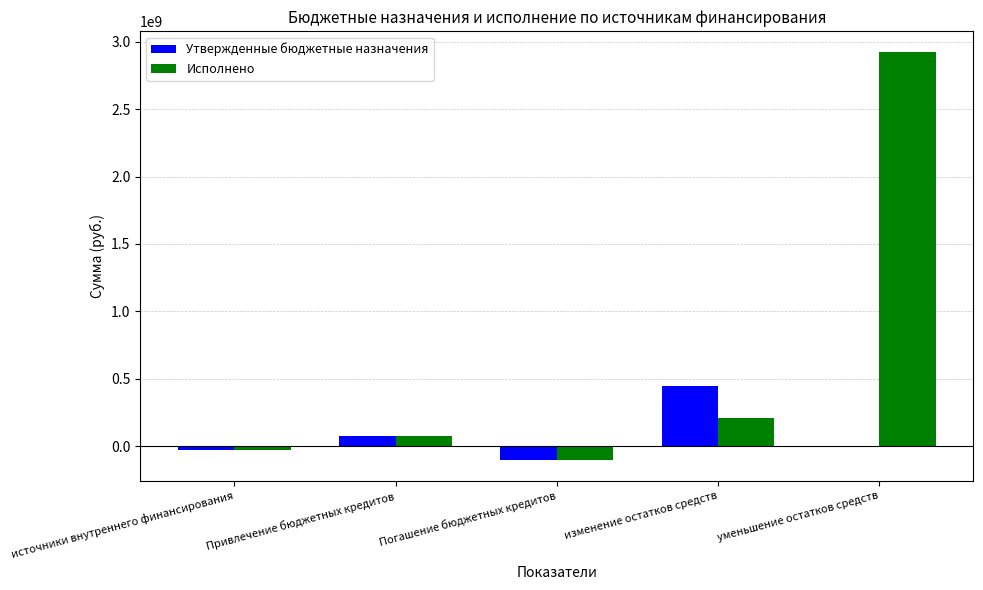

What is the difference between the Утвержденные бюджетные назначения values at Погашение бюджетных кредитов and Привлечение бюджетных кредитов?

178752694.0